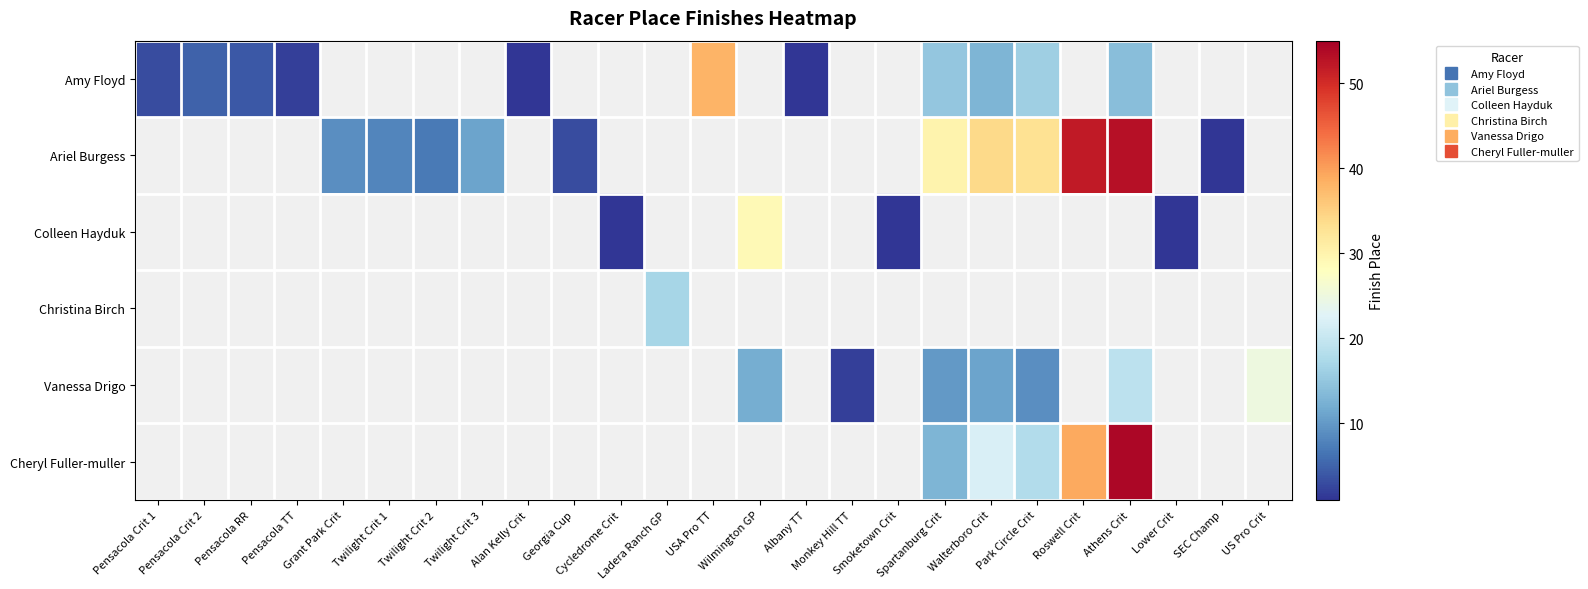

Which has a higher value, Grant Park Crit or US Pro Crit?

US Pro Crit